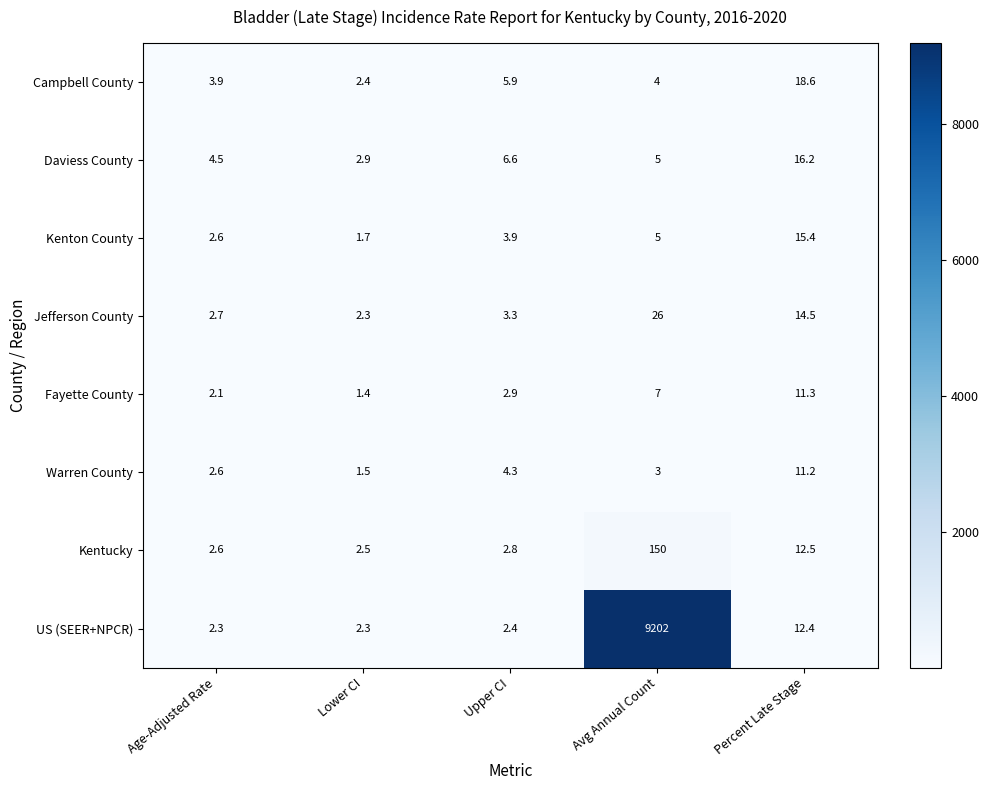

At which label is Daviess County closest to 9?

Upper CI